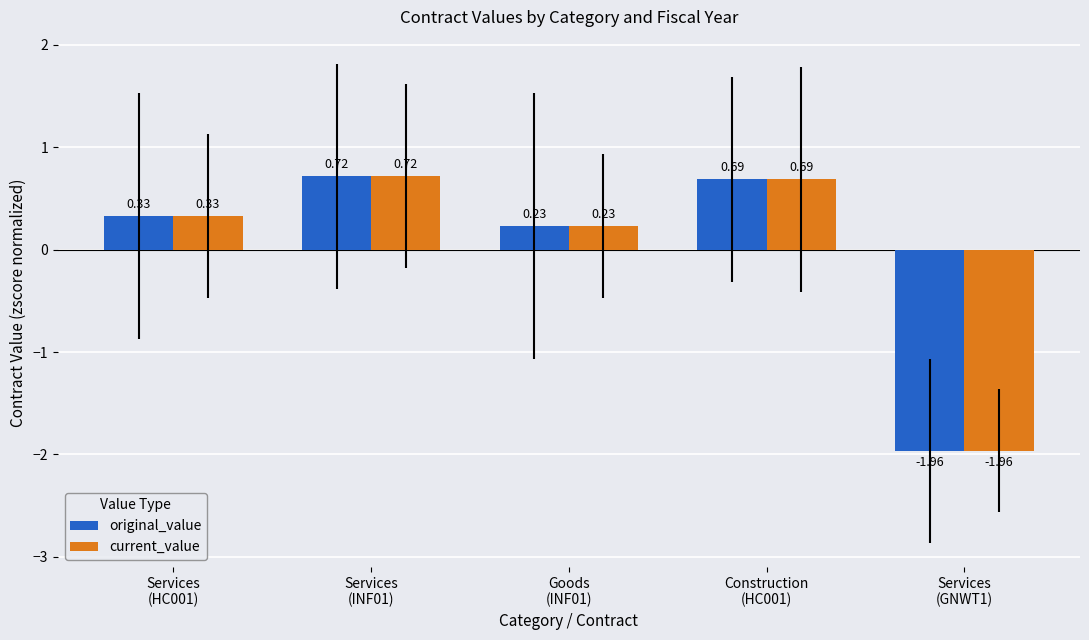

At which category does the chart reach its minimum across all series?

Services
(GNWT1)